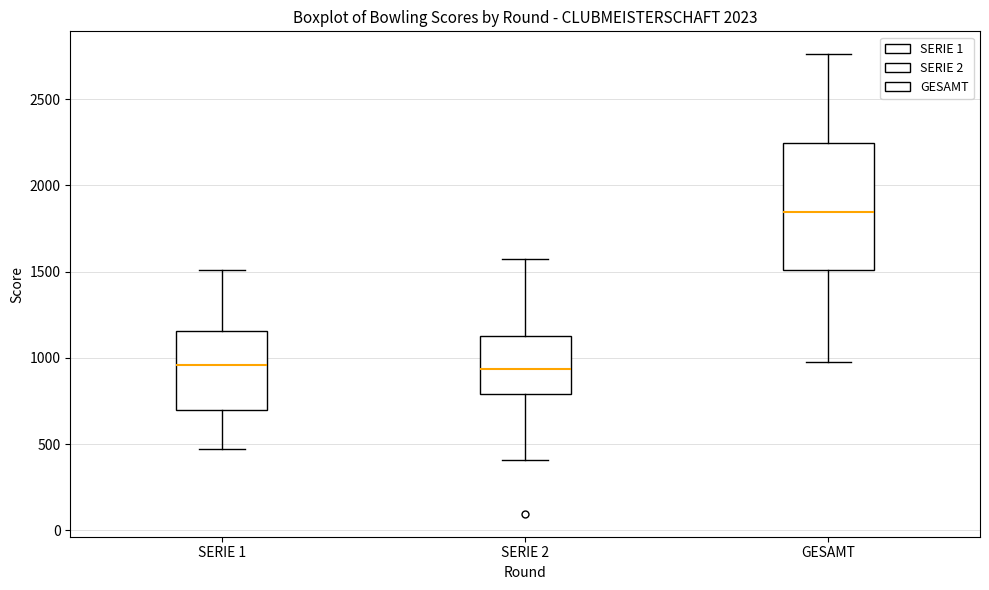

Reading left to right, read every box against the y-axis: the position of its median line, the range the box covers, and the ends of its whiskers. The values are not printed on the chart, so give them approximately, as read against the axis.

SERIE 1: median 950, box 700 to 1150, whiskers 450 to 1500
SERIE 2: median 950, box 800 to 1100, whiskers 400 to 1550
GESAMT: median 1850, box 1500 to 2250, whiskers 1000 to 2750